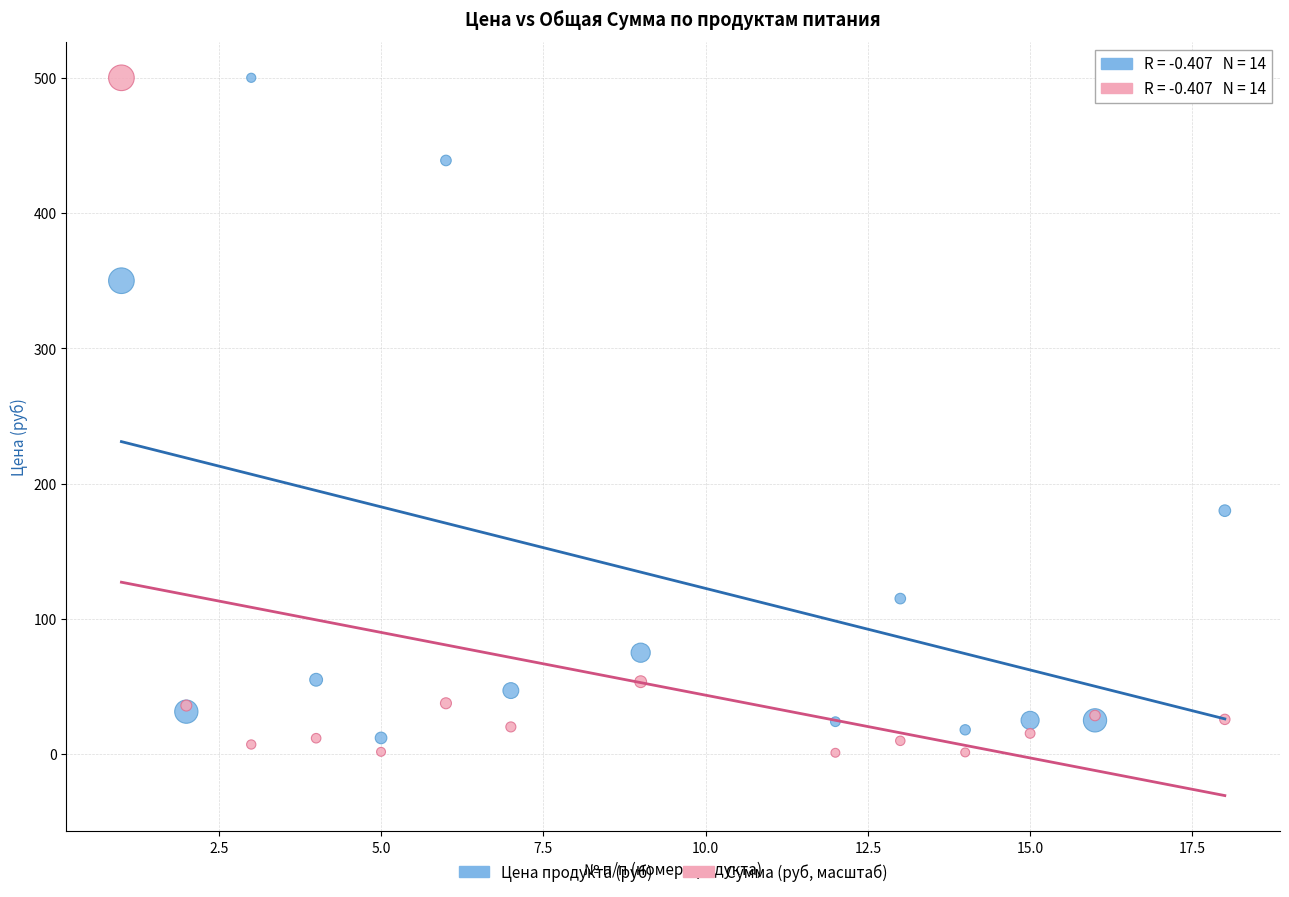

What are all the series names shown in the legend?

Цена продукта (руб), Сумма (руб, масштаб)